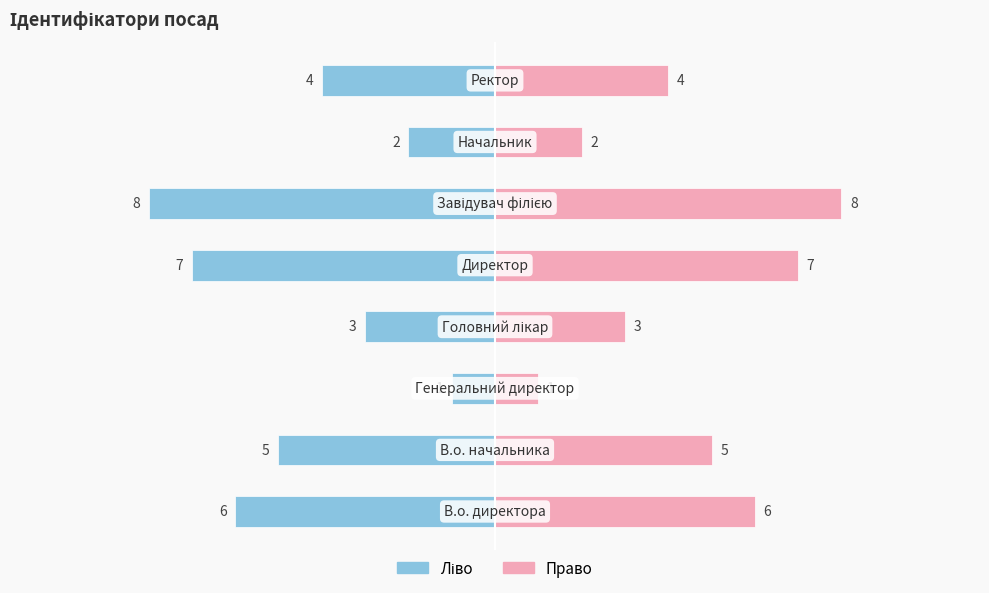

True or false: Ідентифікатор (право) has a value of 9 at −10.0.

False